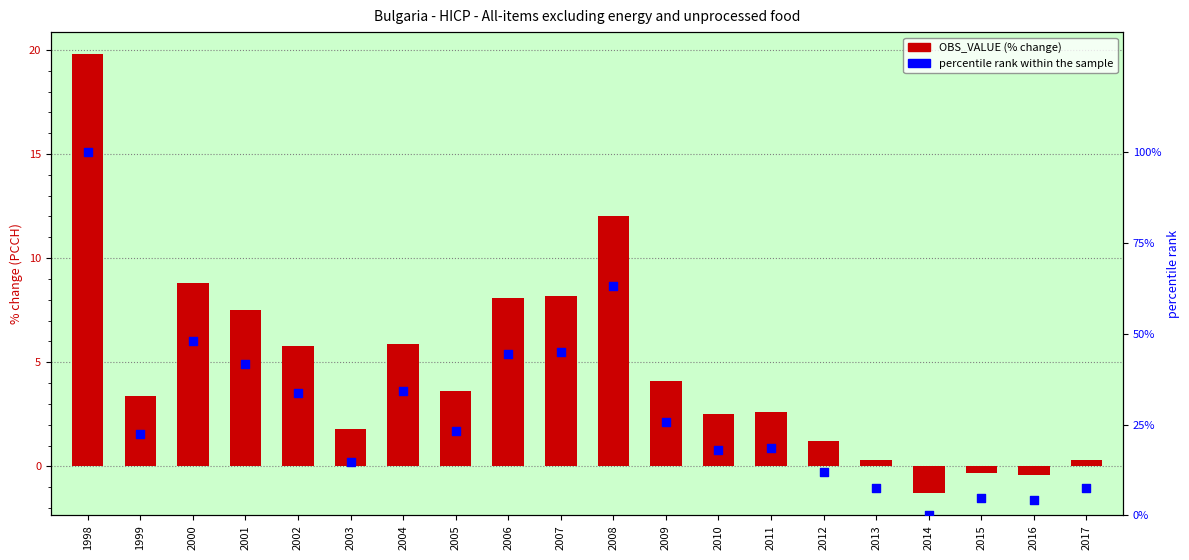

Is the value of percentile rank within the sample at 2001 greater than the value of OBS_VALUE (% change) at 2017?

Yes